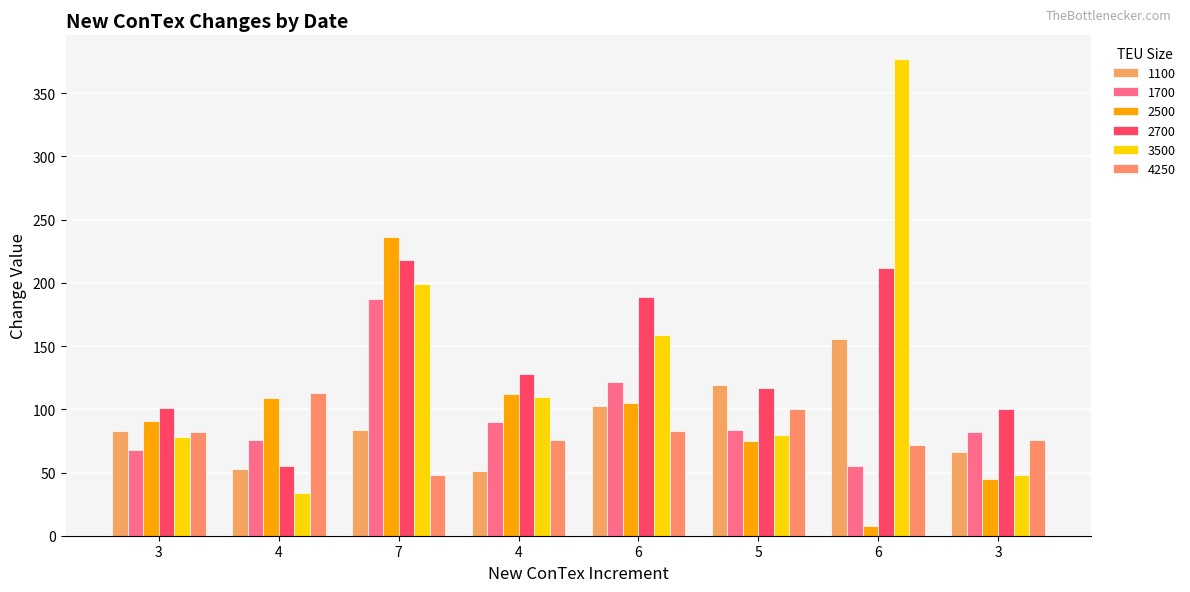

What is the lowest value of the 4250 series?

48